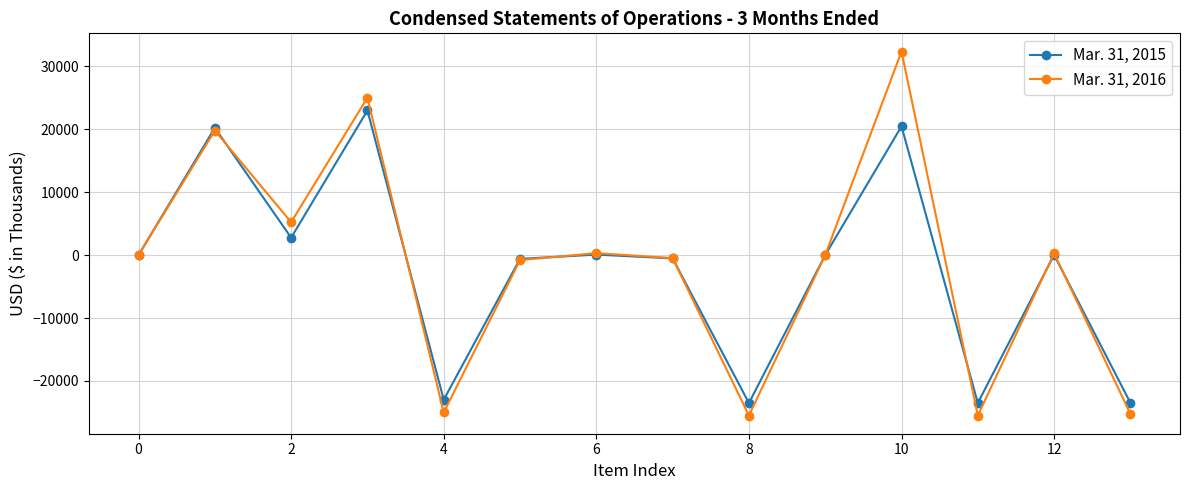

List the series in order of their peak value, lowest first.

Mar. 31, 2015, Mar. 31, 2016